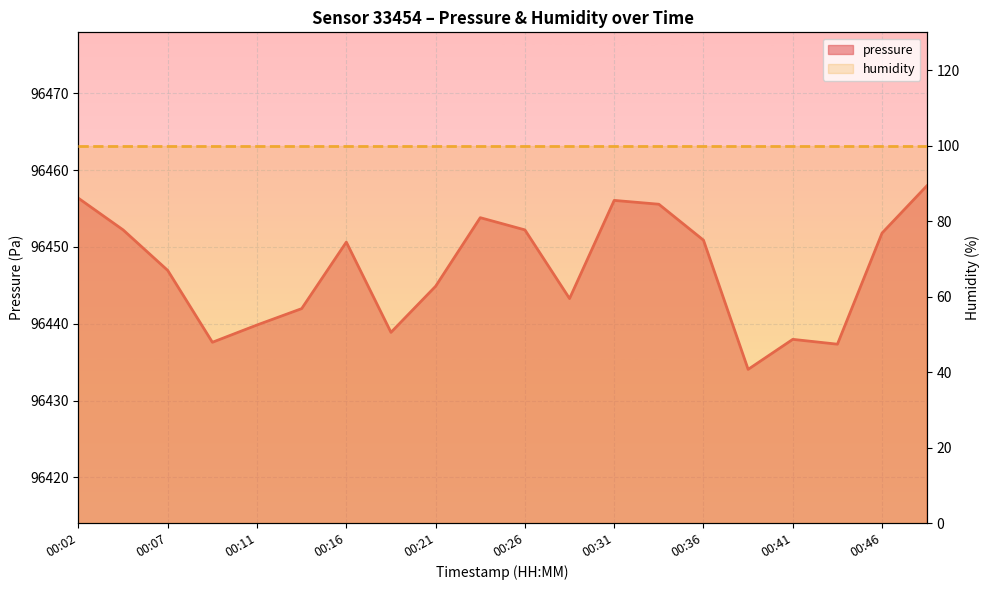

Where is the first local minimum?

00:09